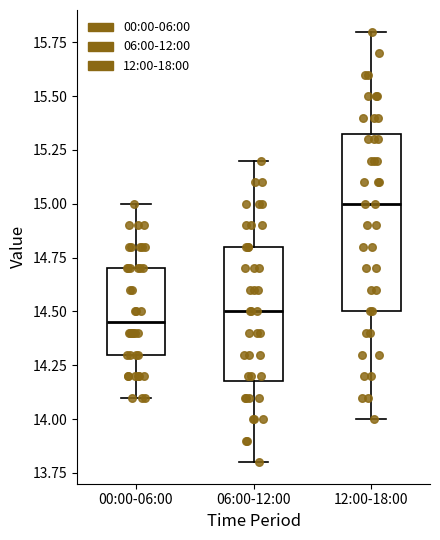

Which box's median line is the lowest?

00:00-06:00